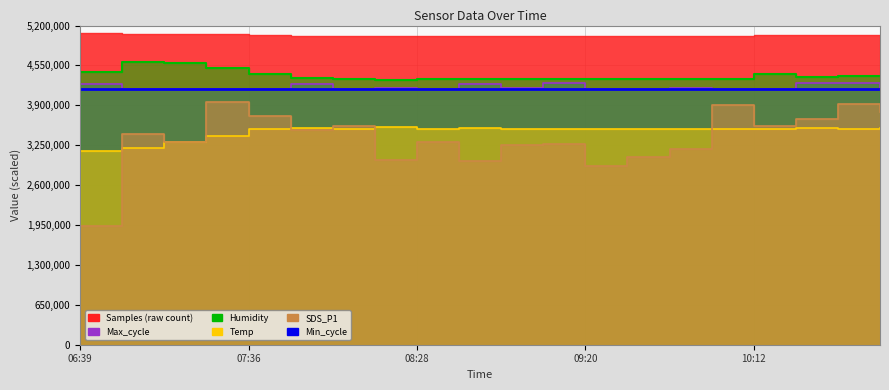

What is the label of the 8th point from the right?

09:20